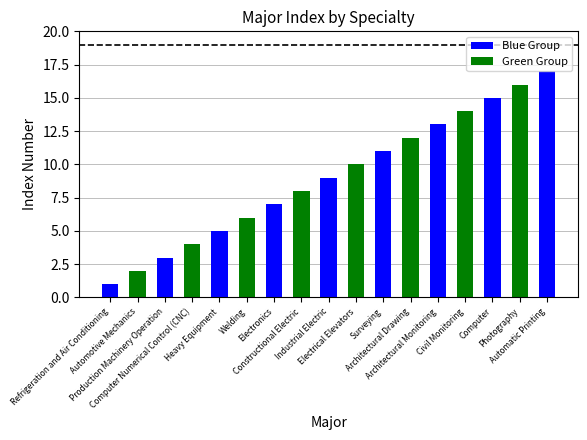

Reading left to right, extract all data points from this chart.

1	2	3	4	5	6	7	8	9	10	11	12	13	14	15	16	17